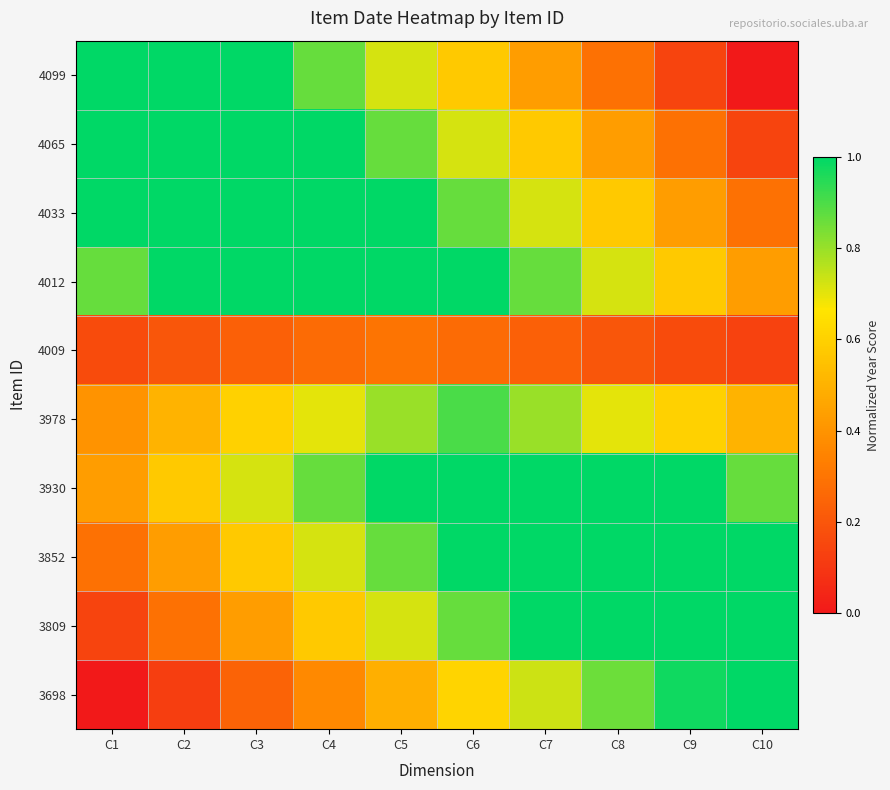

Reading left to right, extract all data points from this chart.

4099: C1=1.3	C2=1.2	C3=1.0	C4=0.9	C5=0.7	C6=0.6	C7=0.4	C8=0.3	C9=0.1	C10=0.0
4065: C1=1.2	C2=1.3	C3=1.2	C4=1.0	C5=0.9	C6=0.7	C7=0.6	C8=0.4	C9=0.3	C10=0.1
4033: C1=1.0	C2=1.2	C3=1.3	C4=1.2	C5=1.0	C6=0.9	C7=0.7	C8=0.6	C9=0.4	C10=0.3
4012: C1=0.9	C2=1.0	C3=1.2	C4=1.3	C5=1.2	C6=1.0	C7=0.9	C8=0.7	C9=0.6	C10=0.4
4009: C1=0.2	C2=0.2	C3=0.2	C4=0.3	C5=0.3	C6=0.3	C7=0.2	C8=0.2	C9=0.2	C10=0.1
3978: C1=0.4	C2=0.5	C3=0.6	C4=0.7	C5=0.8	C6=0.9	C7=0.8	C8=0.7	C9=0.6	C10=0.5
3930: C1=0.4	C2=0.6	C3=0.7	C4=0.9	C5=1.0	C6=1.2	C7=1.3	C8=1.2	C9=1.0	C10=0.9
3852: C1=0.3	C2=0.4	C3=0.6	C4=0.7	C5=0.9	C6=1.0	C7=1.2	C8=1.3	C9=1.2	C10=1.0
3809: C1=0.1	C2=0.3	C3=0.4	C4=0.6	C5=0.7	C6=0.9	C7=1.0	C8=1.2	C9=1.3	C10=1.2
3698: C1=0.0	C2=0.1	C3=0.2	C4=0.4	C5=0.5	C6=0.6	C7=0.7	C8=0.9	C9=1.0	C10=1.1